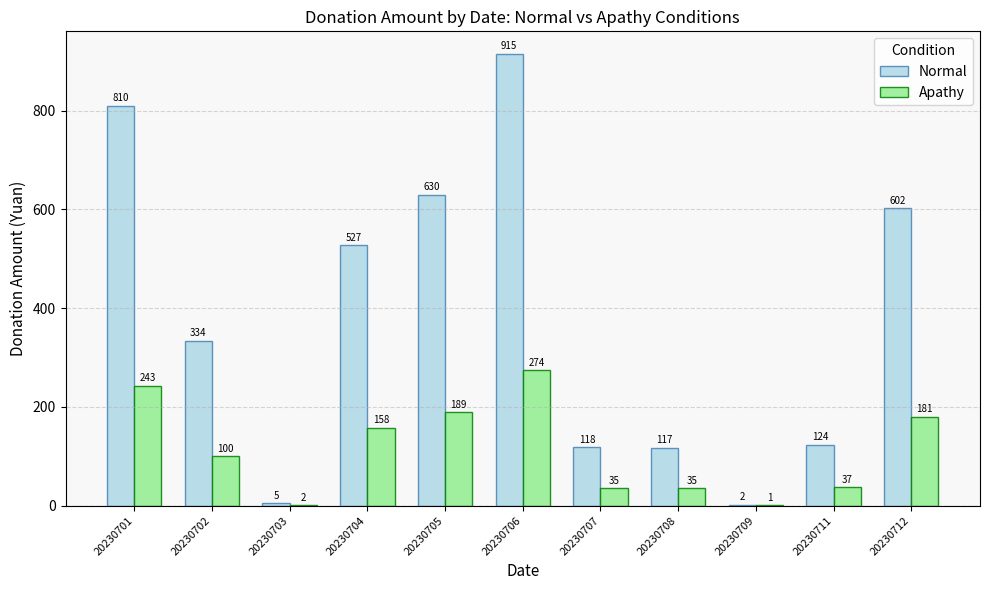

What value does the Apathy series have at 20230709?

0.6